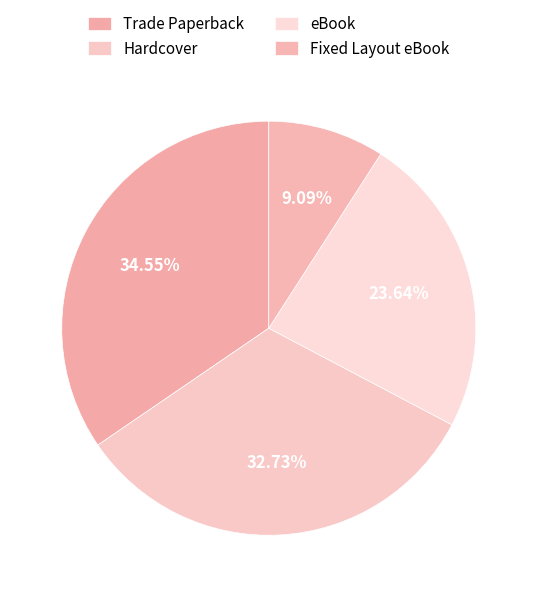

To the nearest percent, what is the difference between the Trade Paperback and Hardcover slice percentages?

2%